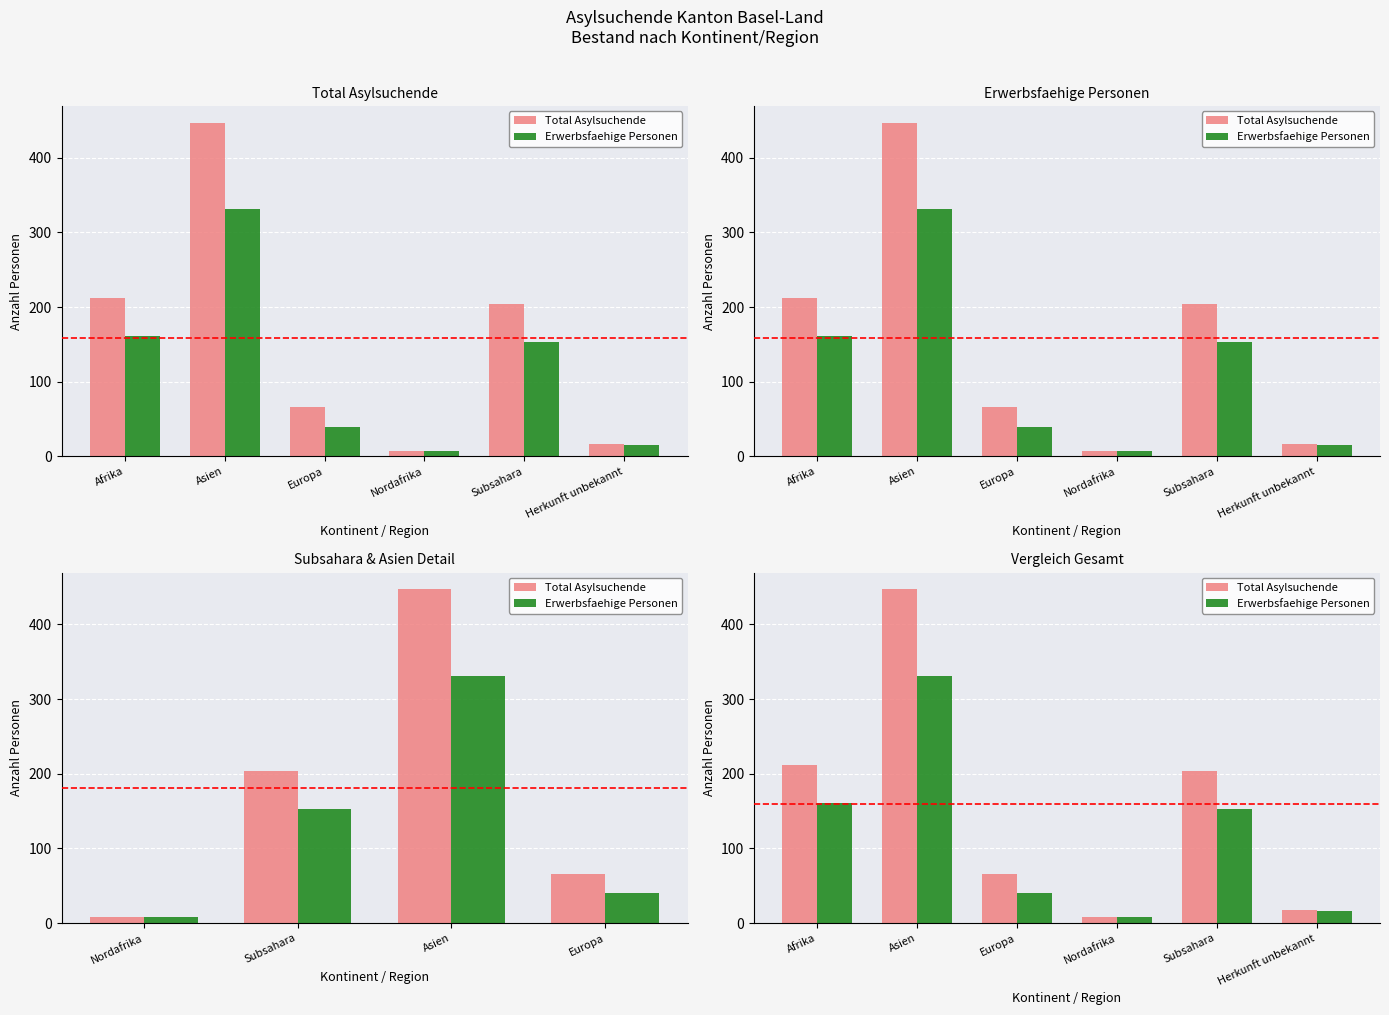

What is the smallest value displayed?

8